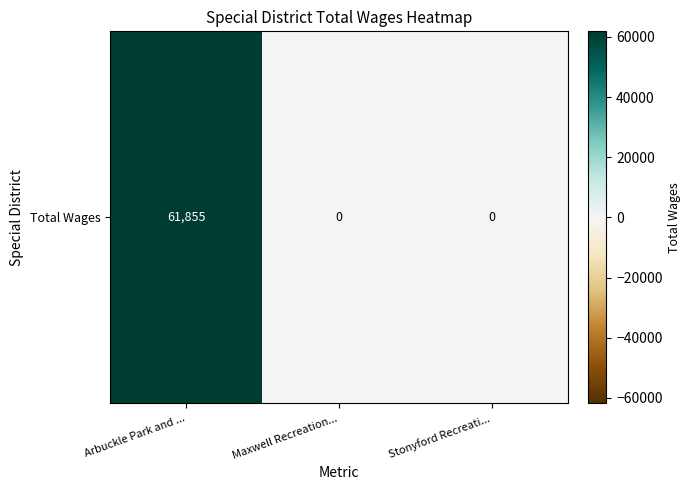

Is it true that the value at Maxwell Recreation... is -29729?

False